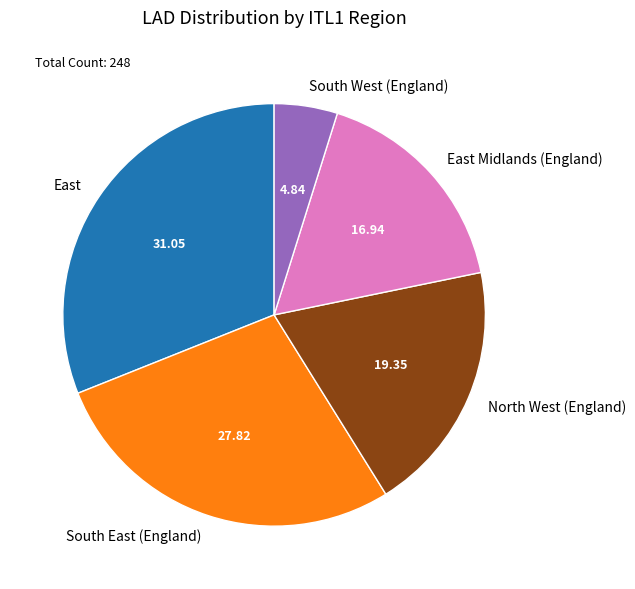

Rank the categories by value from lowest to highest.

South West (England), East Midlands (England), North West (England), South East (England), East